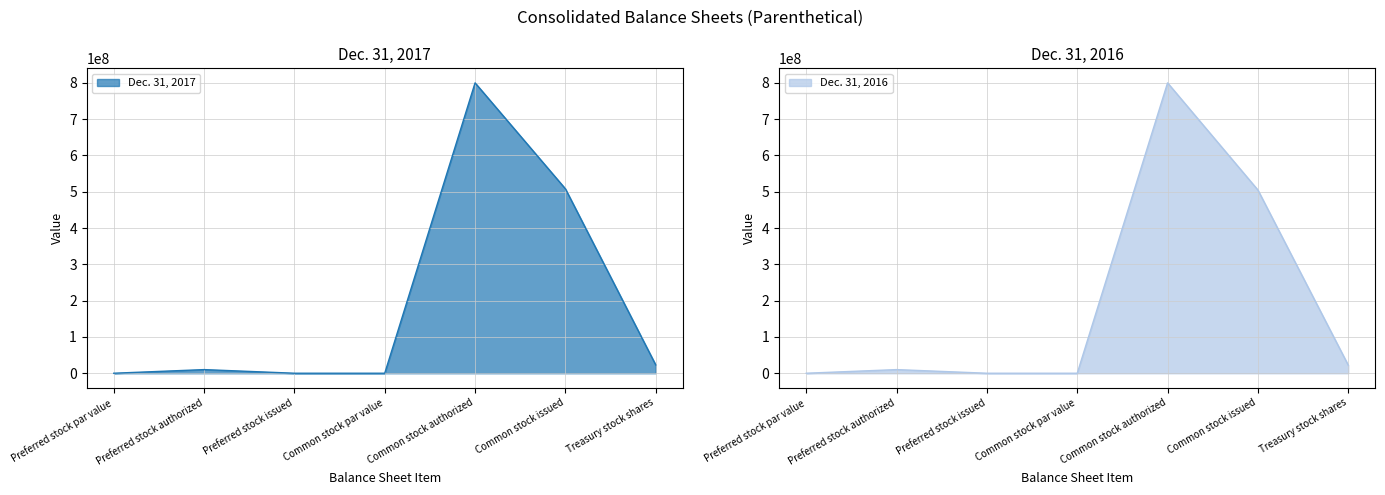

True or false: Dec. 31, 2017 and Dec. 31, 2016 intersect in this chart.

False